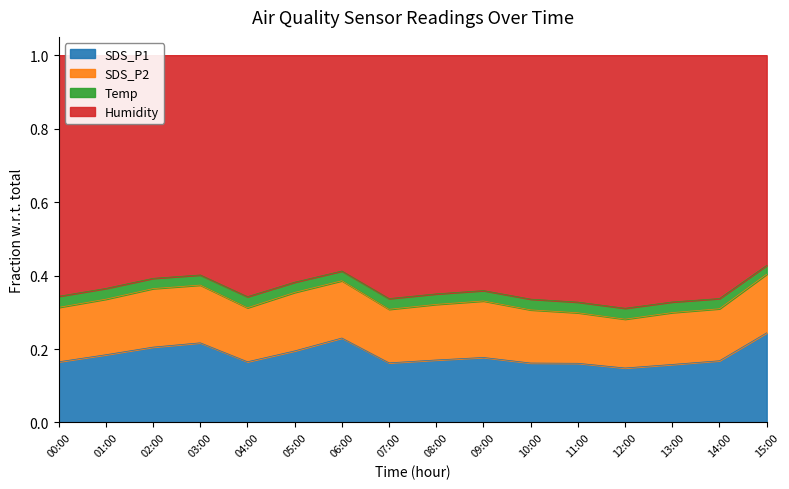

True or false: SDS_P2 and SDS_P1 cross at least once.

False